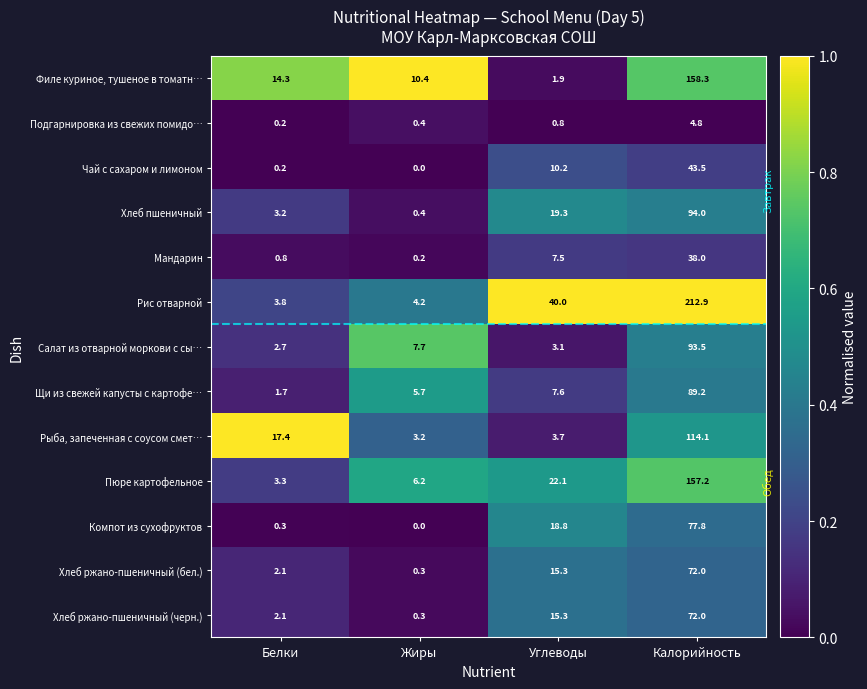

The Чай с сахаром и лимоном series shows 10.2 at Углеводы. True or false?

True